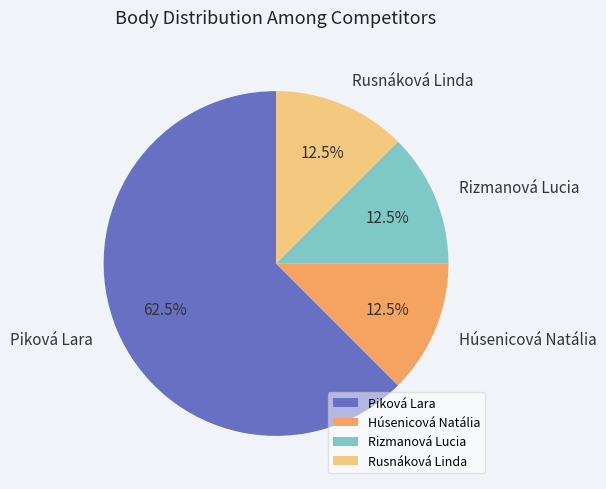

Approximately how many times larger is the value at Rusnáková Linda compared to Húsenicová Natália?

1.0